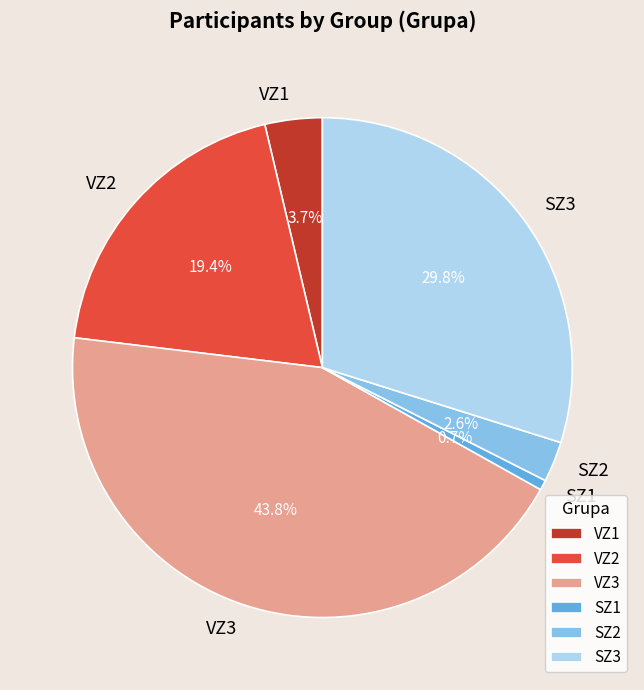

Between VZ1 and VZ2, which is larger?

VZ2